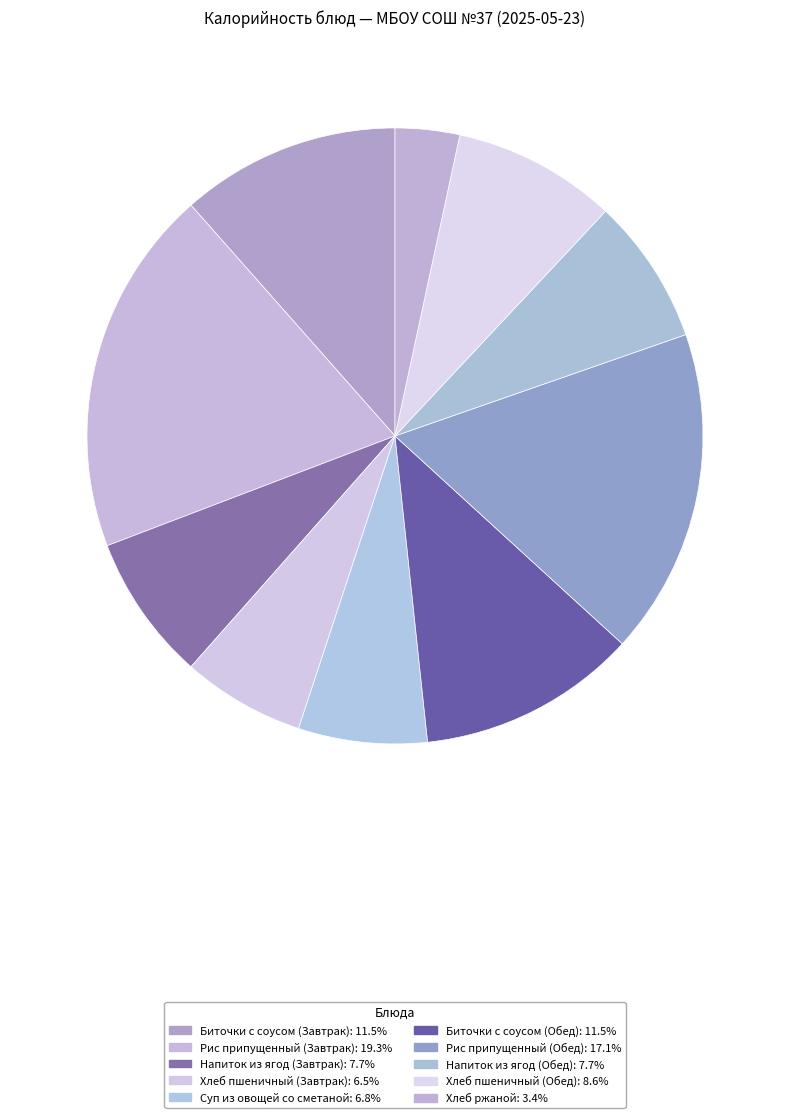

How many slices are in this pie chart?

10